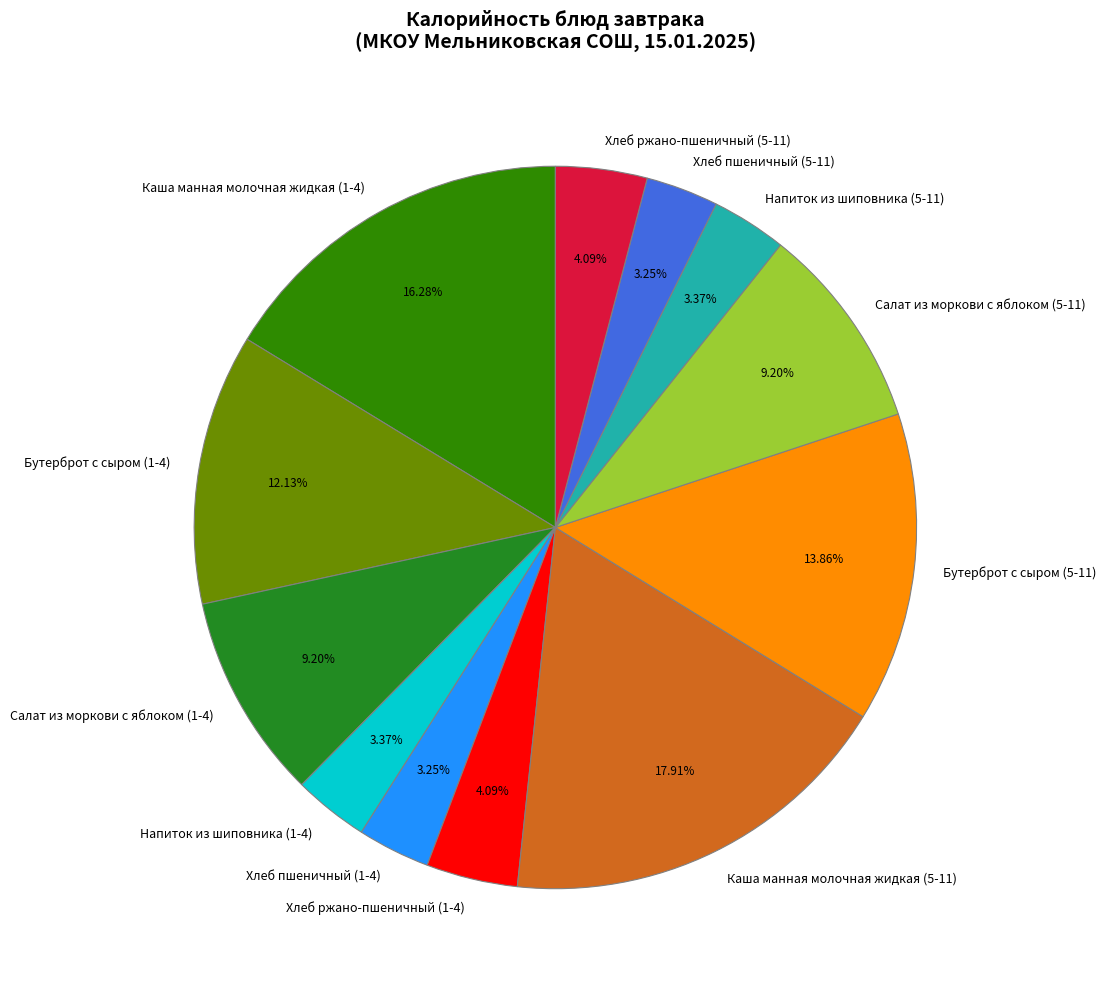

To the nearest percent, what is the difference between the largest and smallest slice percentages?

15%